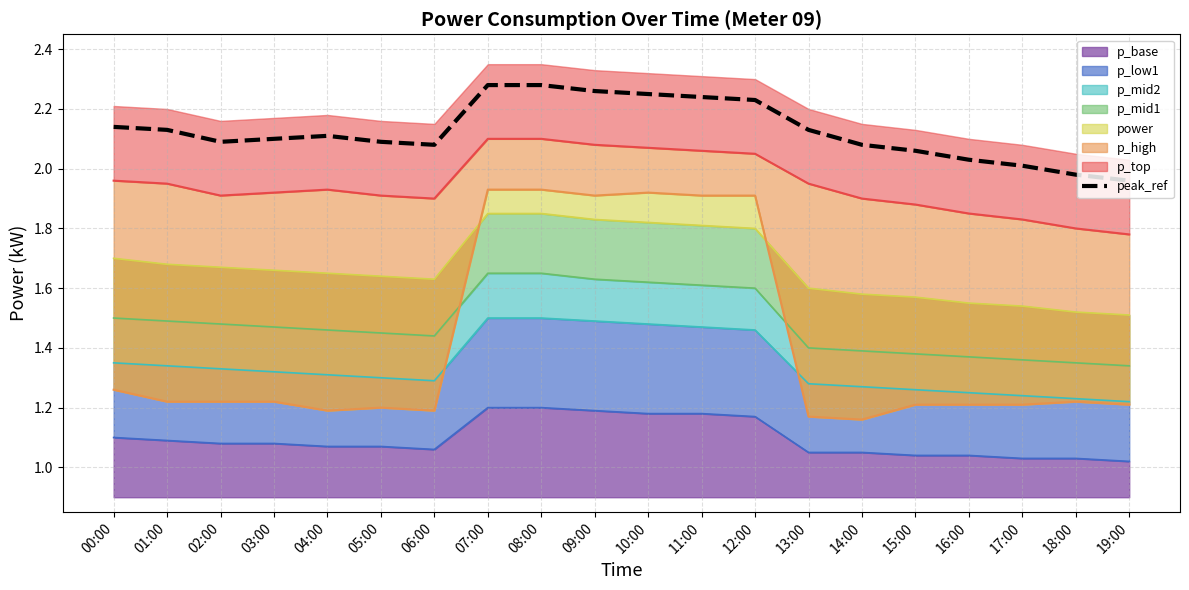

Approximately how many times larger is the value at 15:00 compared to 16:00?

1.0